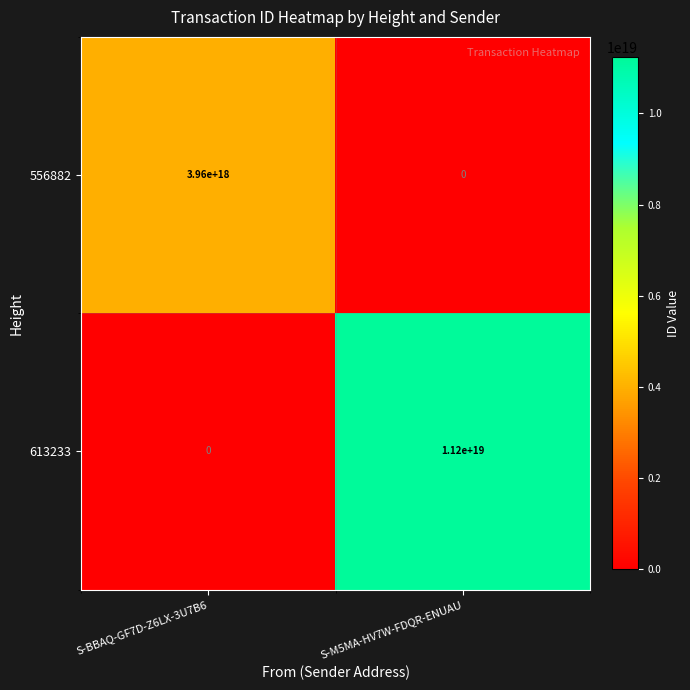

Which series has the largest range (max minus min)?

613233